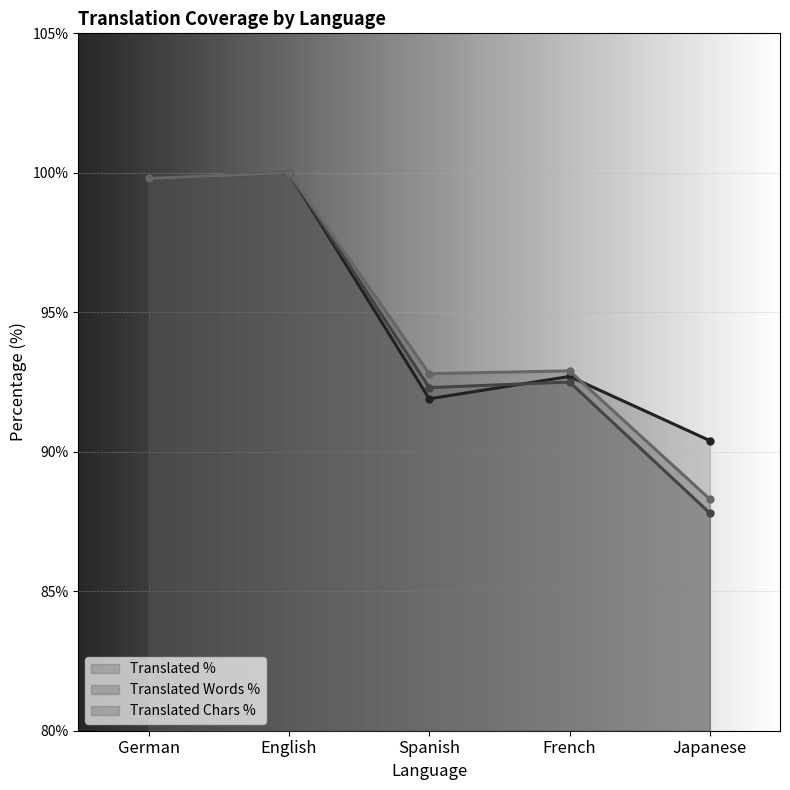

Is the value of translated_percent at German greater than the value of translated_chars_percent at German?

No